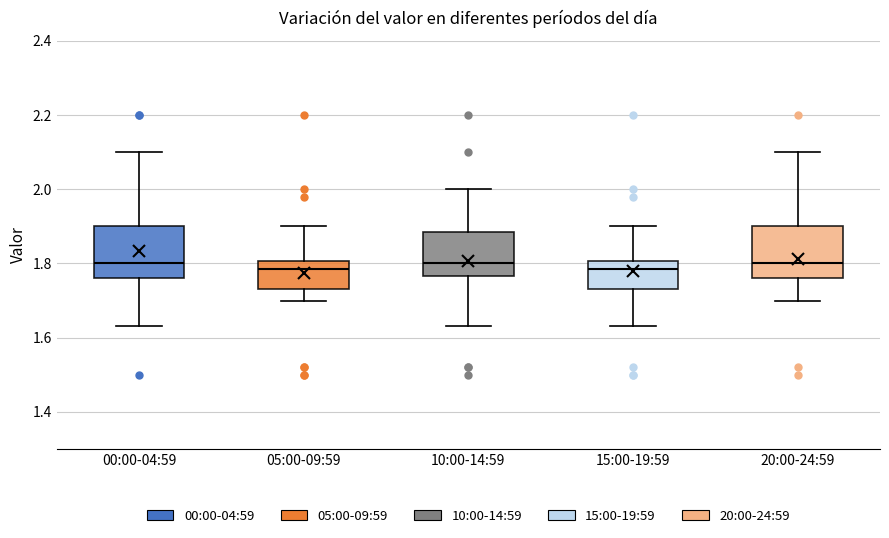

Reading left to right, transcribe this box plot: for each box, give where its median line is, the range the box spans, and where its two whiskers end, as read against the y-axis. The values are not printed on the chart, so give them approximately, as read against the axis.

00:00-04:59: median 1.80, box 1.76 to 1.90, whiskers 1.64 to 2.10
05:00-09:59: median 1.78, box 1.74 to 1.80, whiskers 1.70 to 1.90
10:00-14:59: median 1.80, box 1.76 to 1.88, whiskers 1.64 to 2.00
15:00-19:59: median 1.78, box 1.74 to 1.80, whiskers 1.64 to 1.90
20:00-24:59: median 1.80, box 1.76 to 1.90, whiskers 1.70 to 2.10